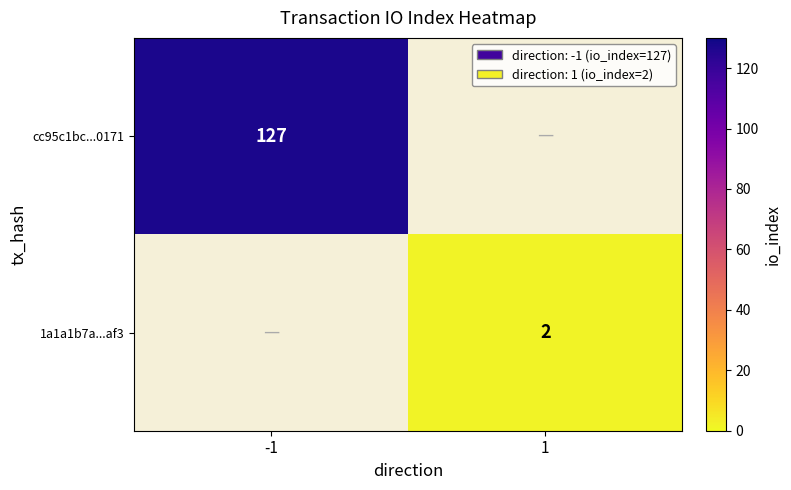

At how many categories does at least one series exceed 116?

1